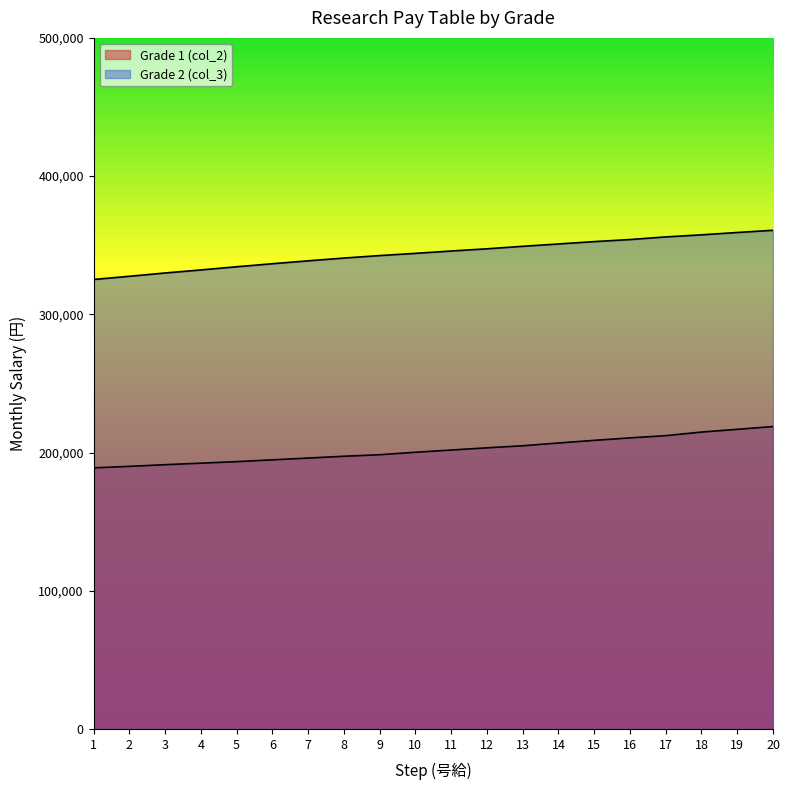

At which category is the sum across all series the highest?

20